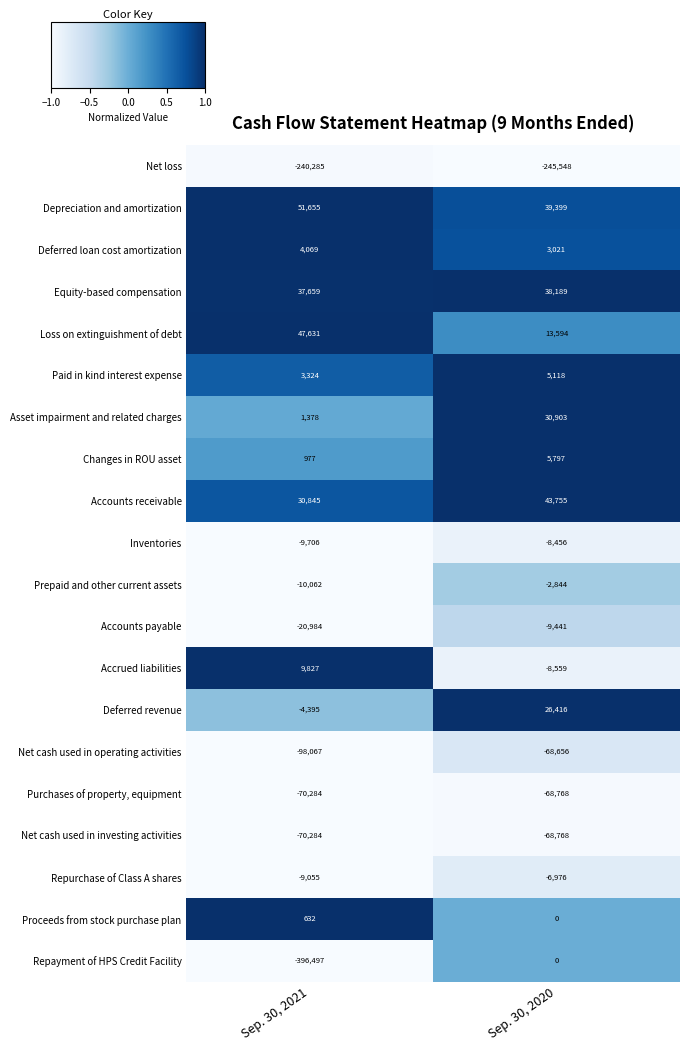

What is the average value of the Net loss series?

-242916